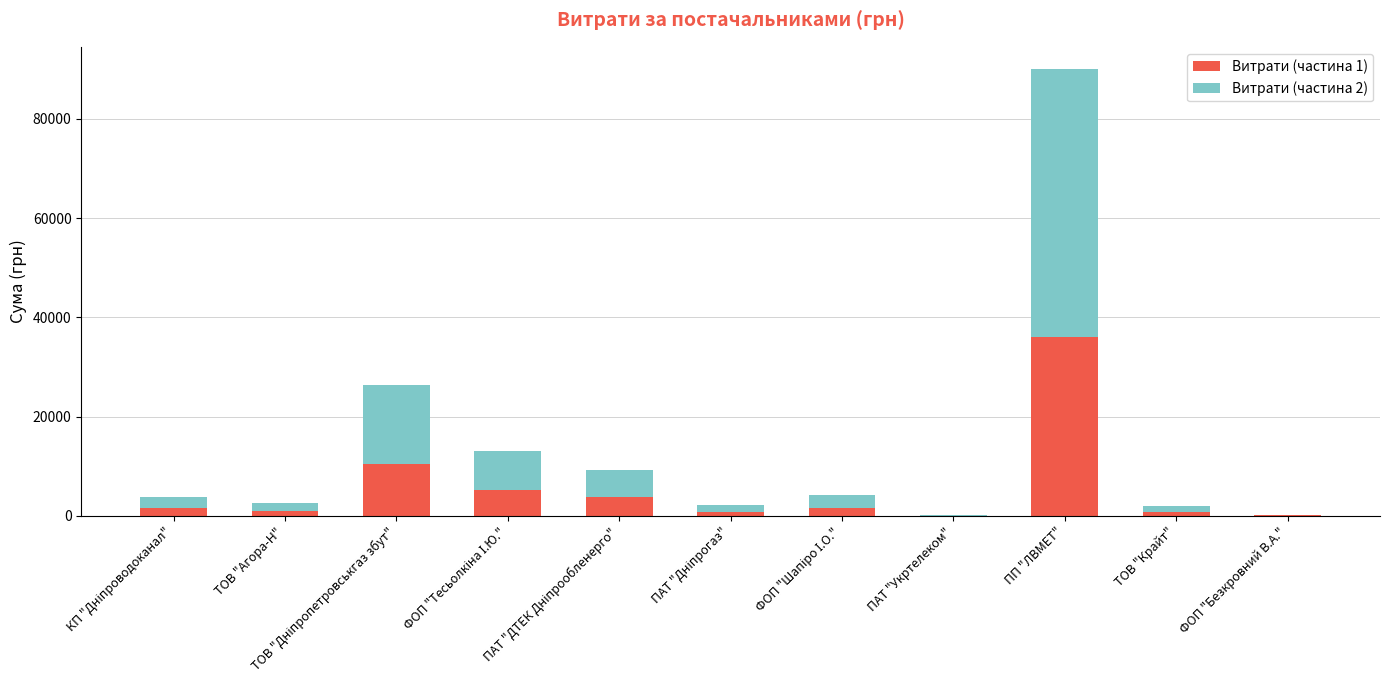

At which category is the sum across all series the highest?

ПП "ЛВМЕТ"